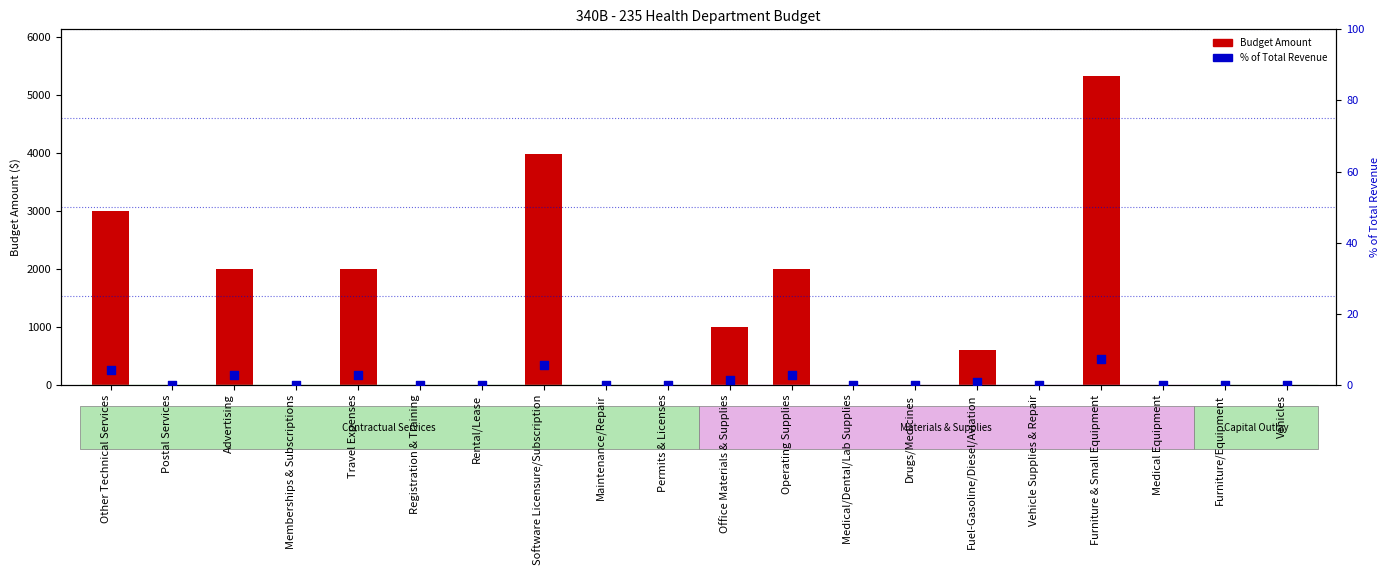

What are all the series names shown in the legend?

Budget Amount, % of Total Revenue